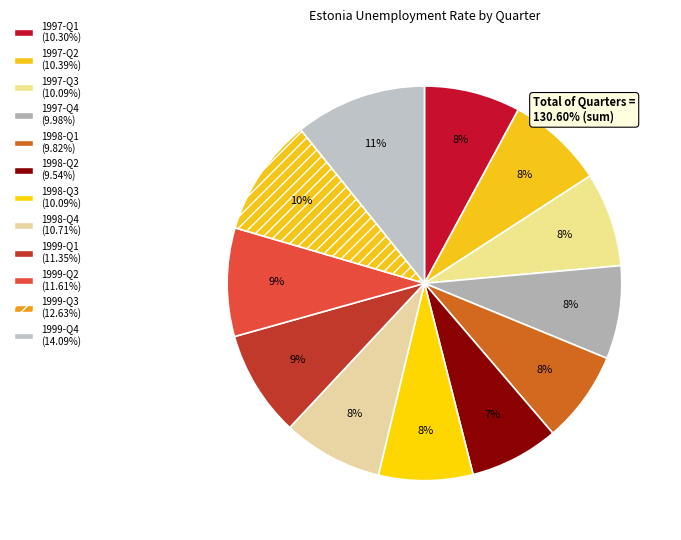

To the nearest percent, what is the average slice percentage?

8%